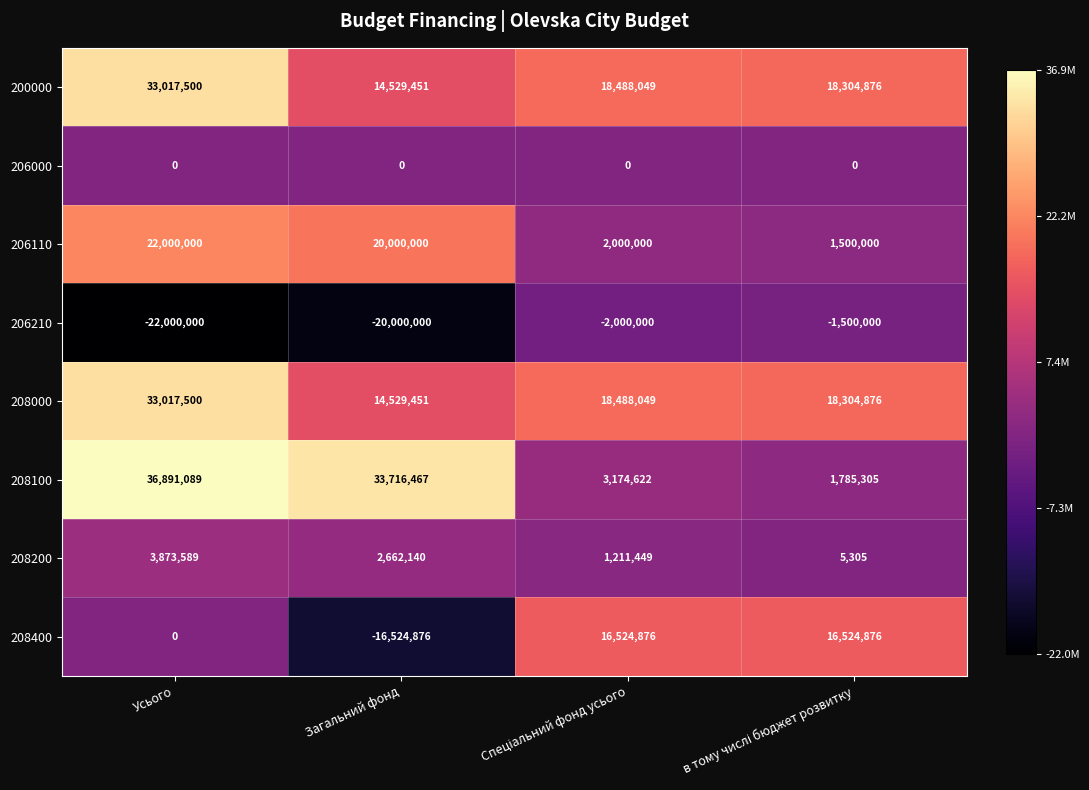

Which category has the highest value across all series?

Усього